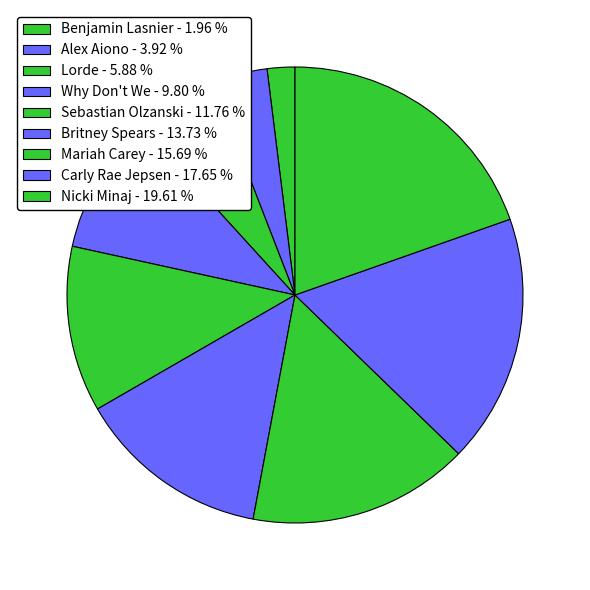

True or false: Carly Rae Jepsen accounts for 18% of the total.

True